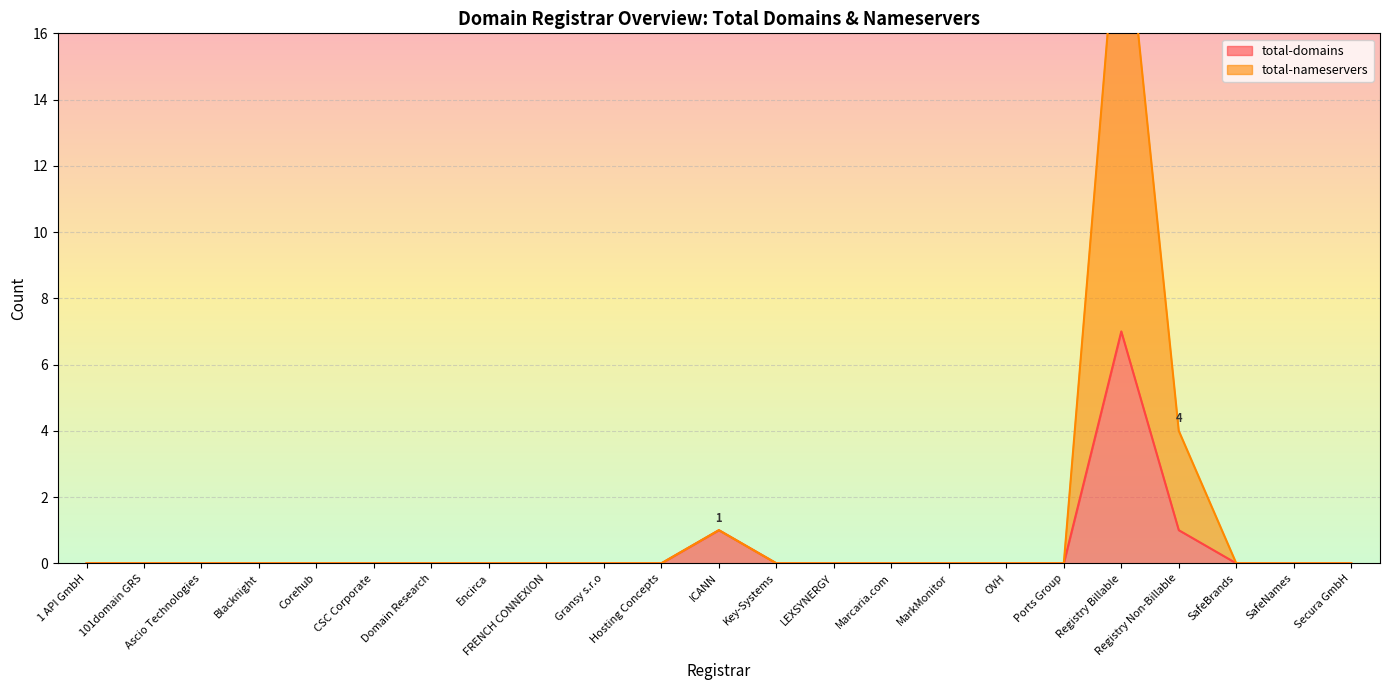

Which series has the largest range (max minus min)?

total-nameservers